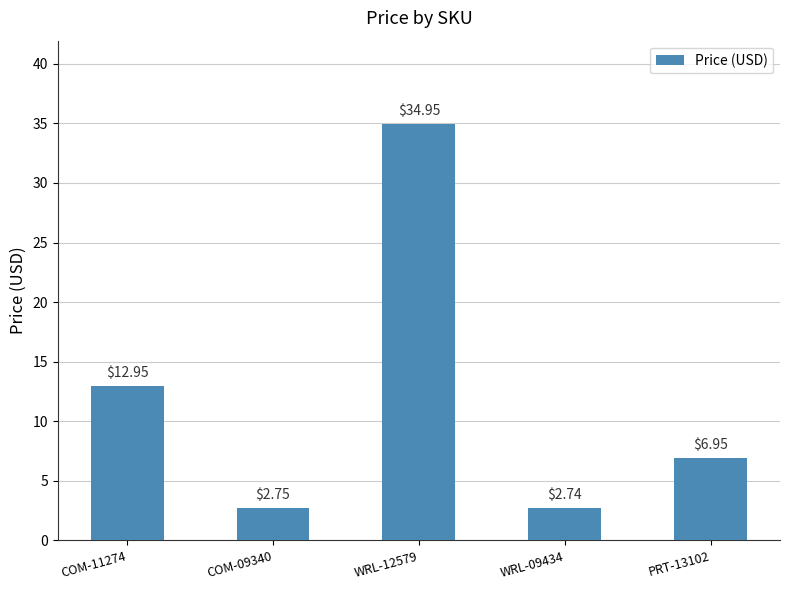

True or false: the data shows 35.0 at WRL-12579.

True